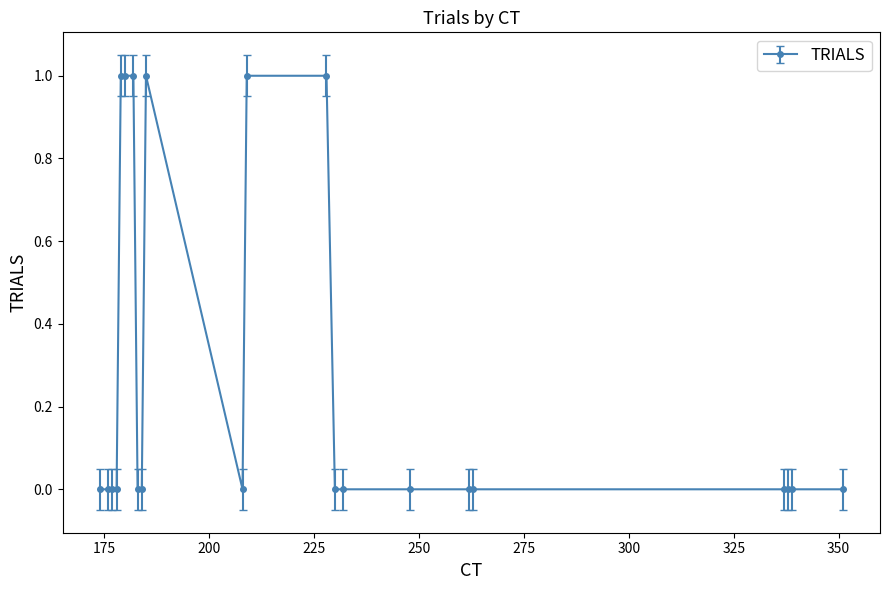

What is the maximum value shown in the chart?

1